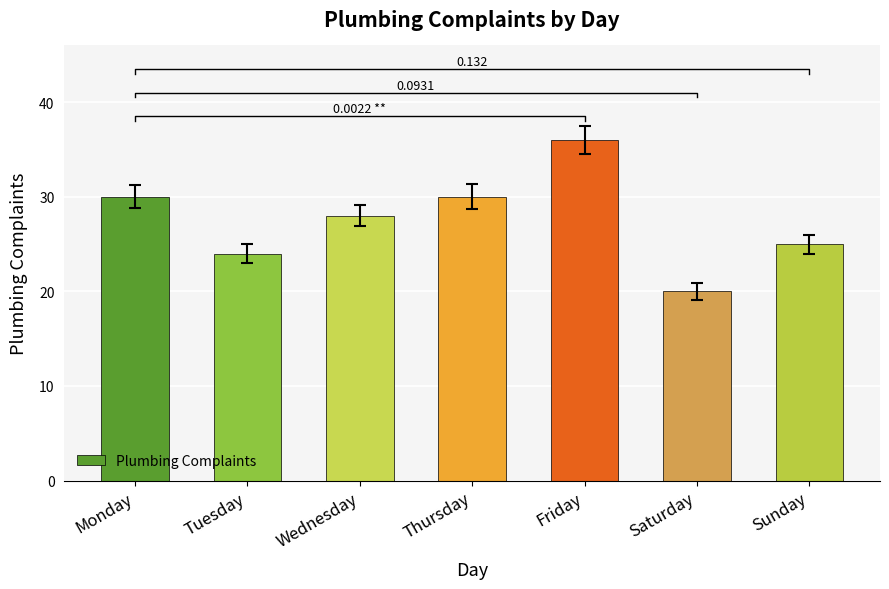

Rank the categories by value from lowest to highest.

Saturday, Tuesday, Sunday, Wednesday, Monday, Thursday, Friday